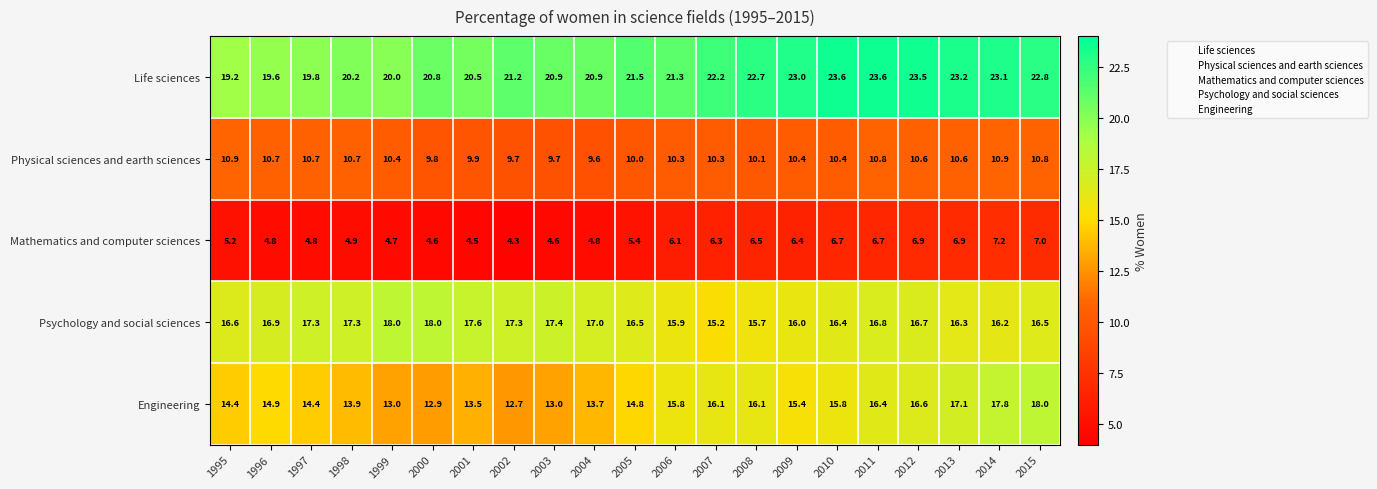

At 2005, list the series in order from largest to smallest.

Life sciences, Psychology and social sciences, Engineering, Physical sciences and earth sciences, Mathematics and computer sciences